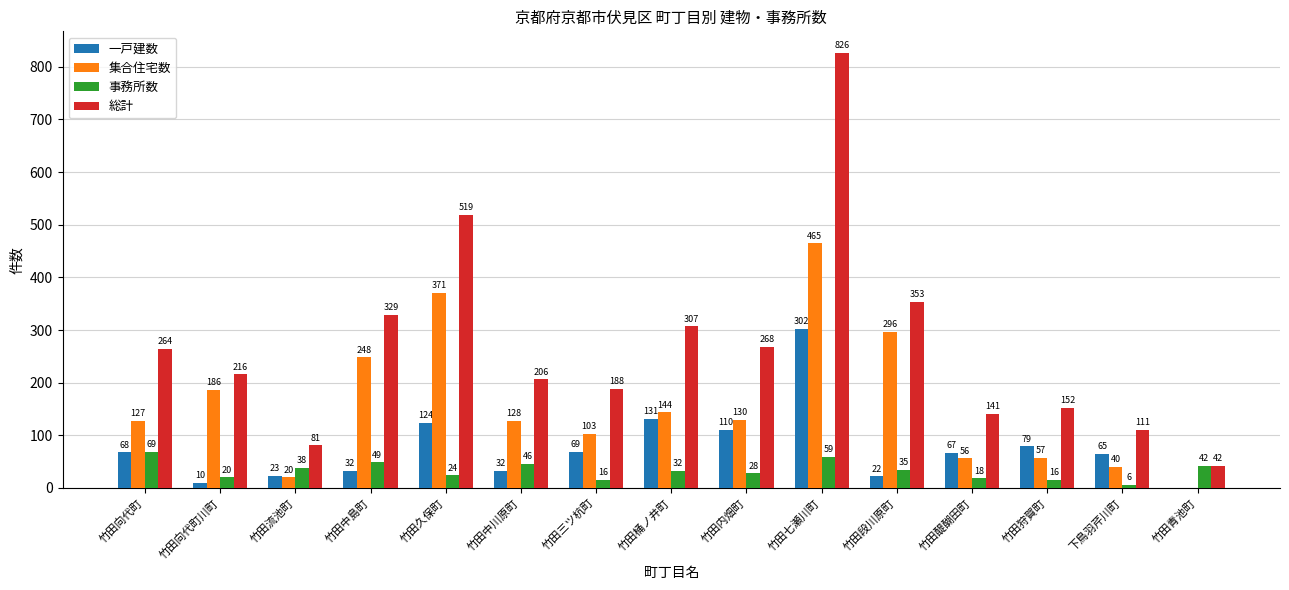

How many groups of bars are there?

15